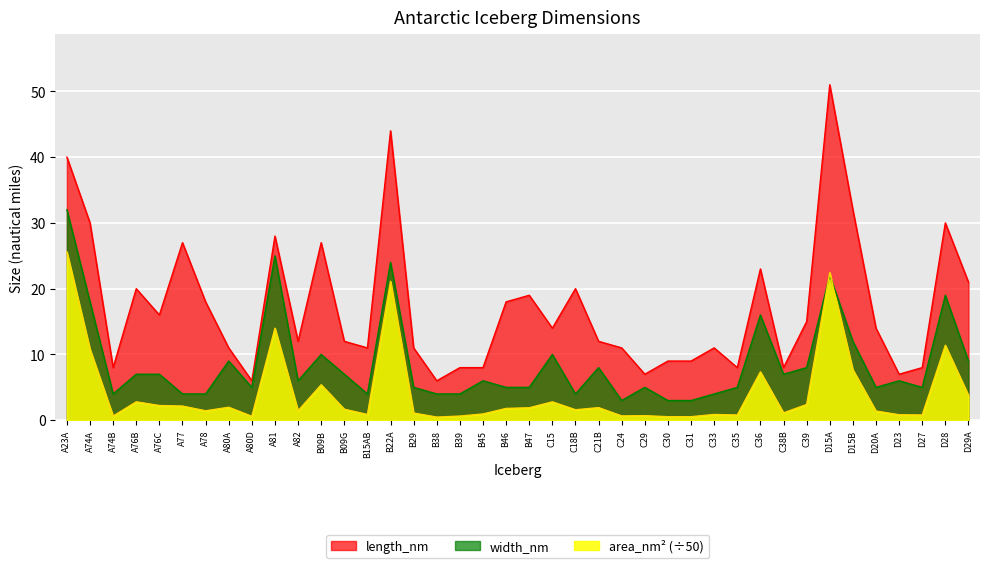

The value of width_nm at A77 is 4.0. True or false?

True